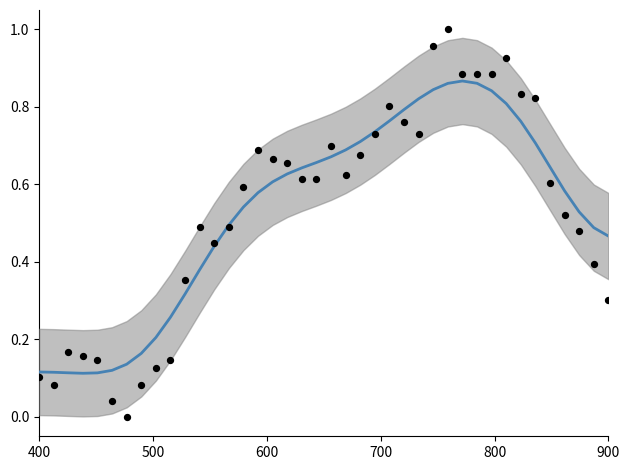

Which series reaches the minimum Y coordinate?

temperature (normalized)